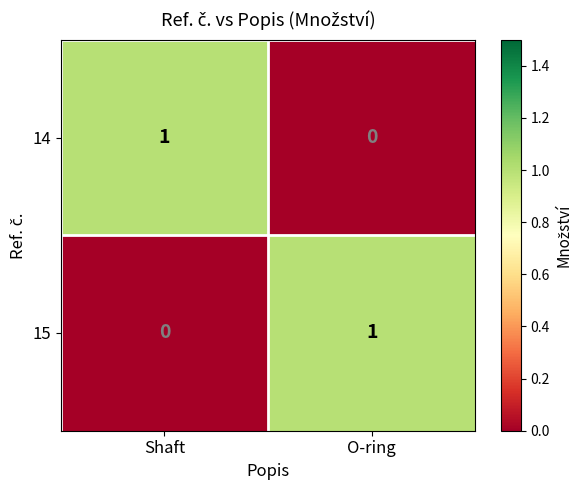

List the labels in order of 14 value, largest first.

Shaft, O-ring